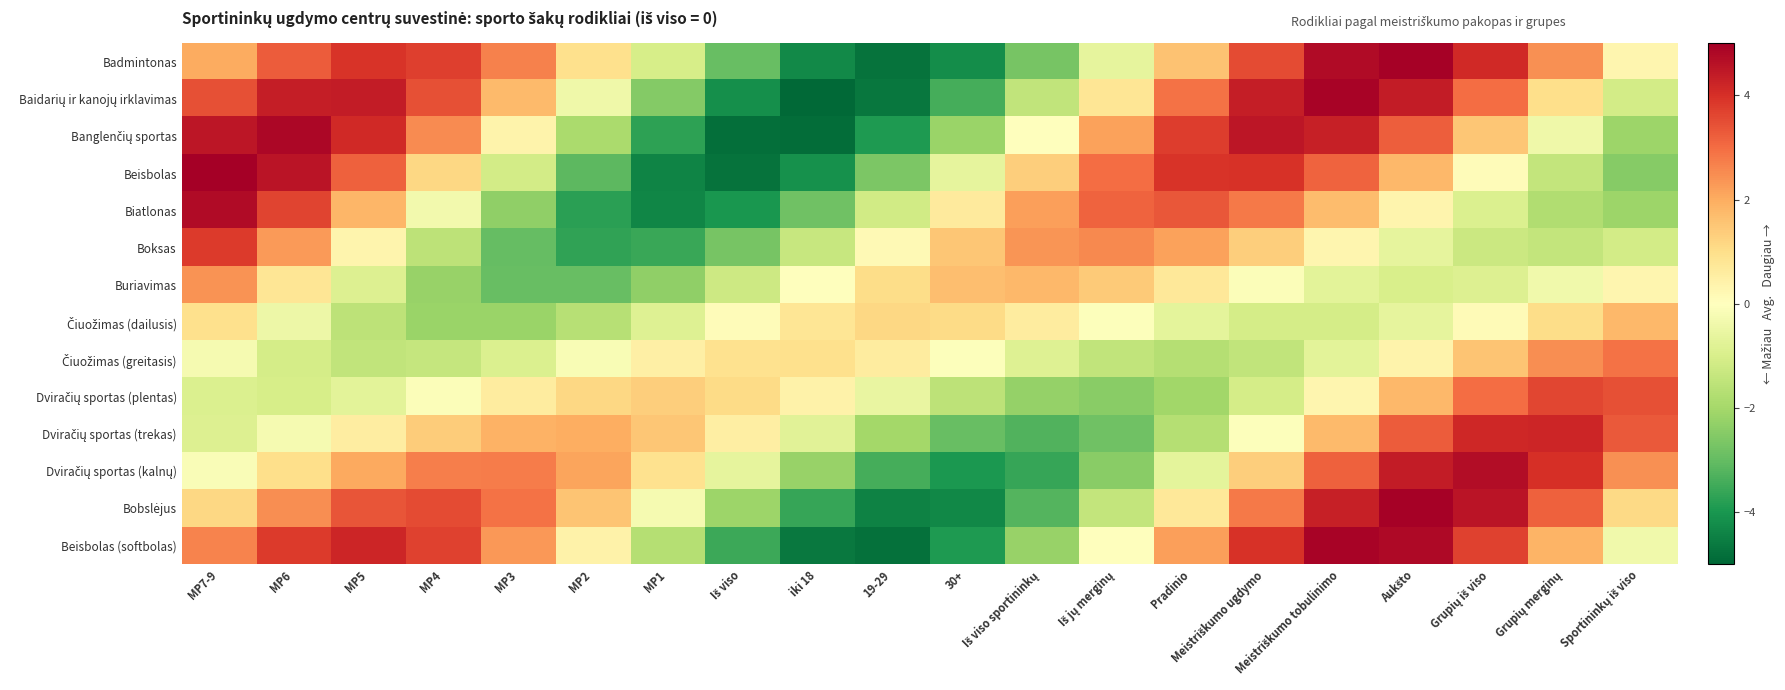

Count the number of data series in this chart.

14